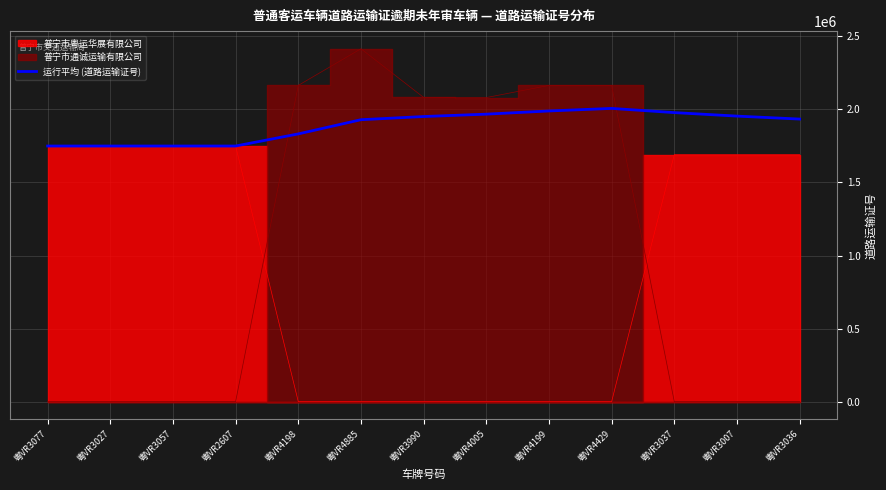

Where is the first local minimum?

粤VR3057